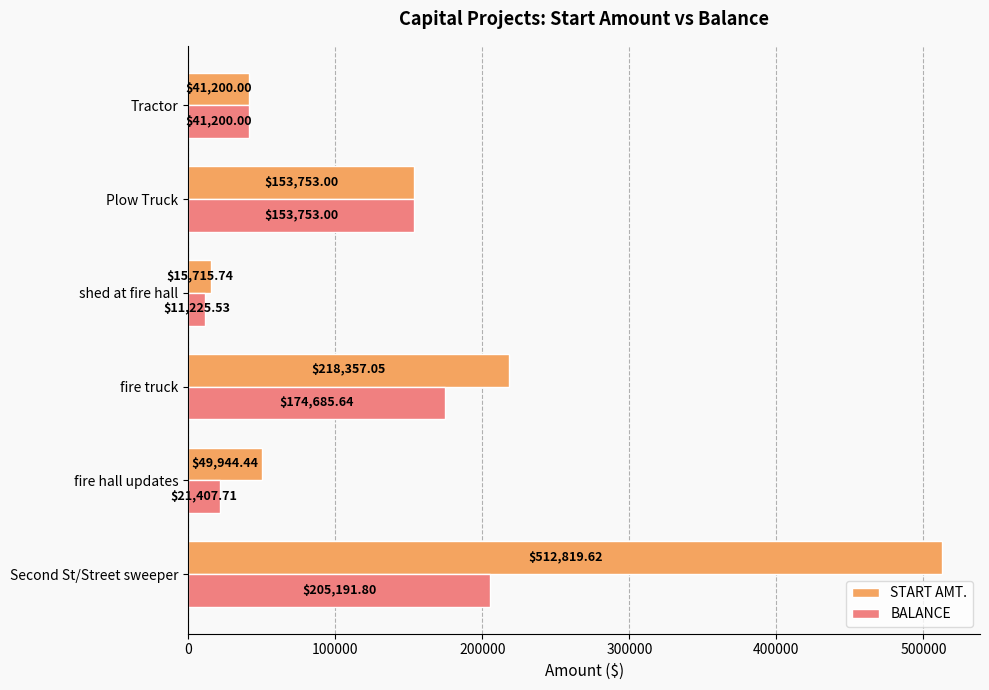

How many data points in START AMT. are less than 153753?

3